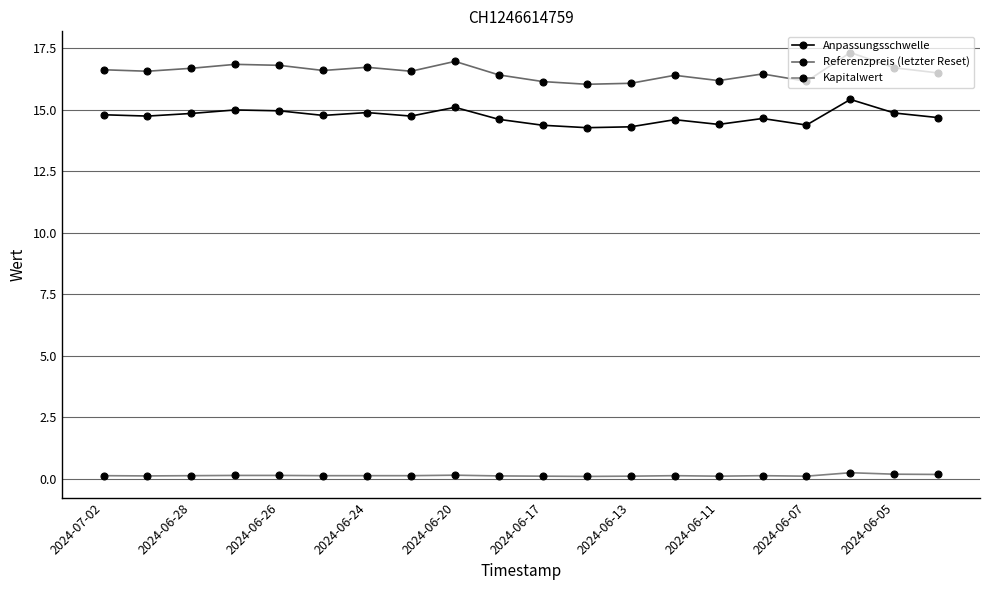

True or false: Anpassungsschwelle and Referenzpreis (letzter Reset) cross at least once.

False